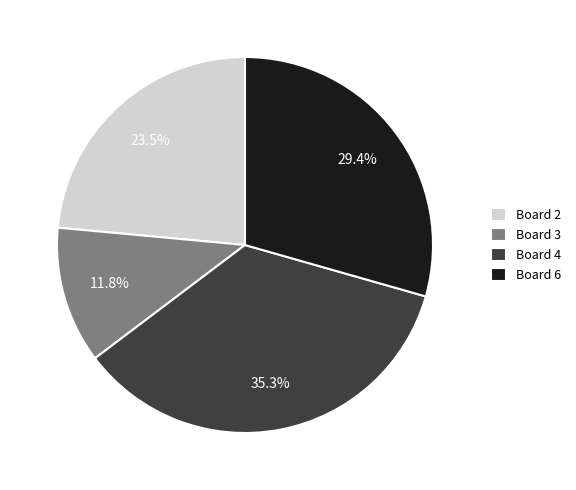

Is it true that Board 6 is 42% of the pie?

False